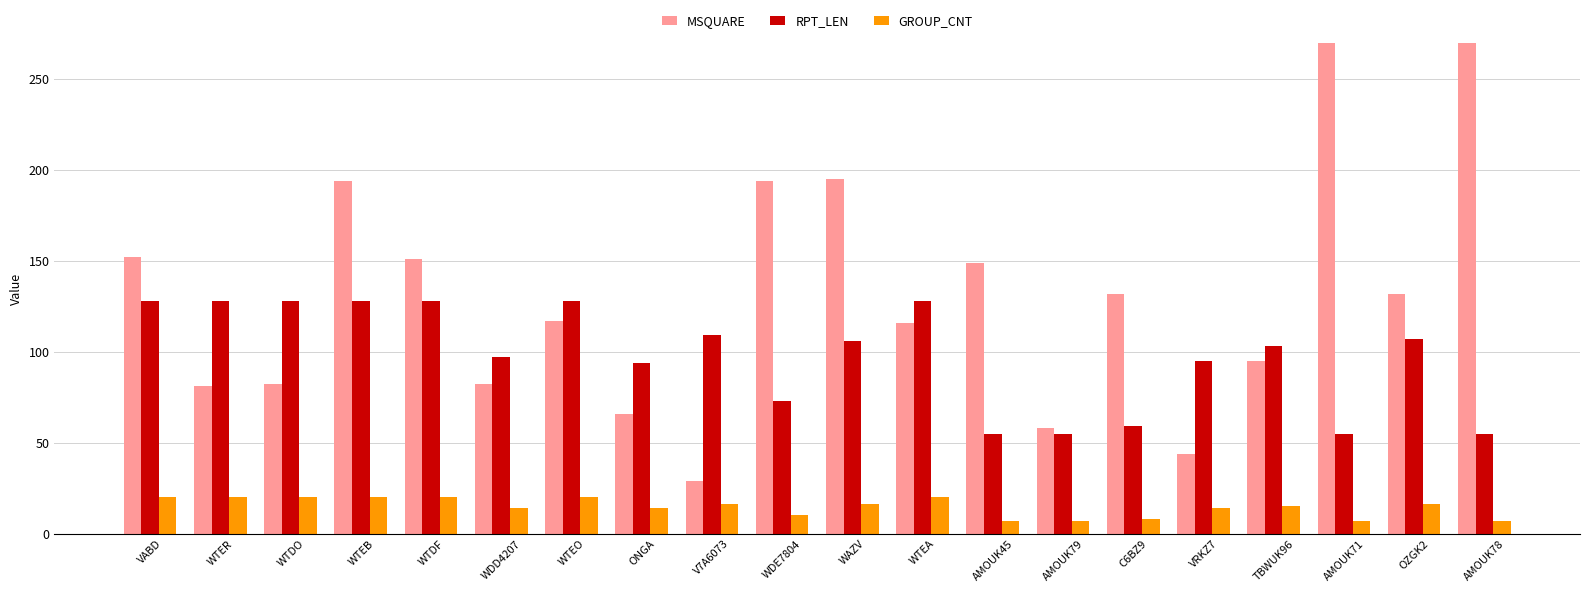

Count the RPT_LEN values in the range 73 to 128.

15